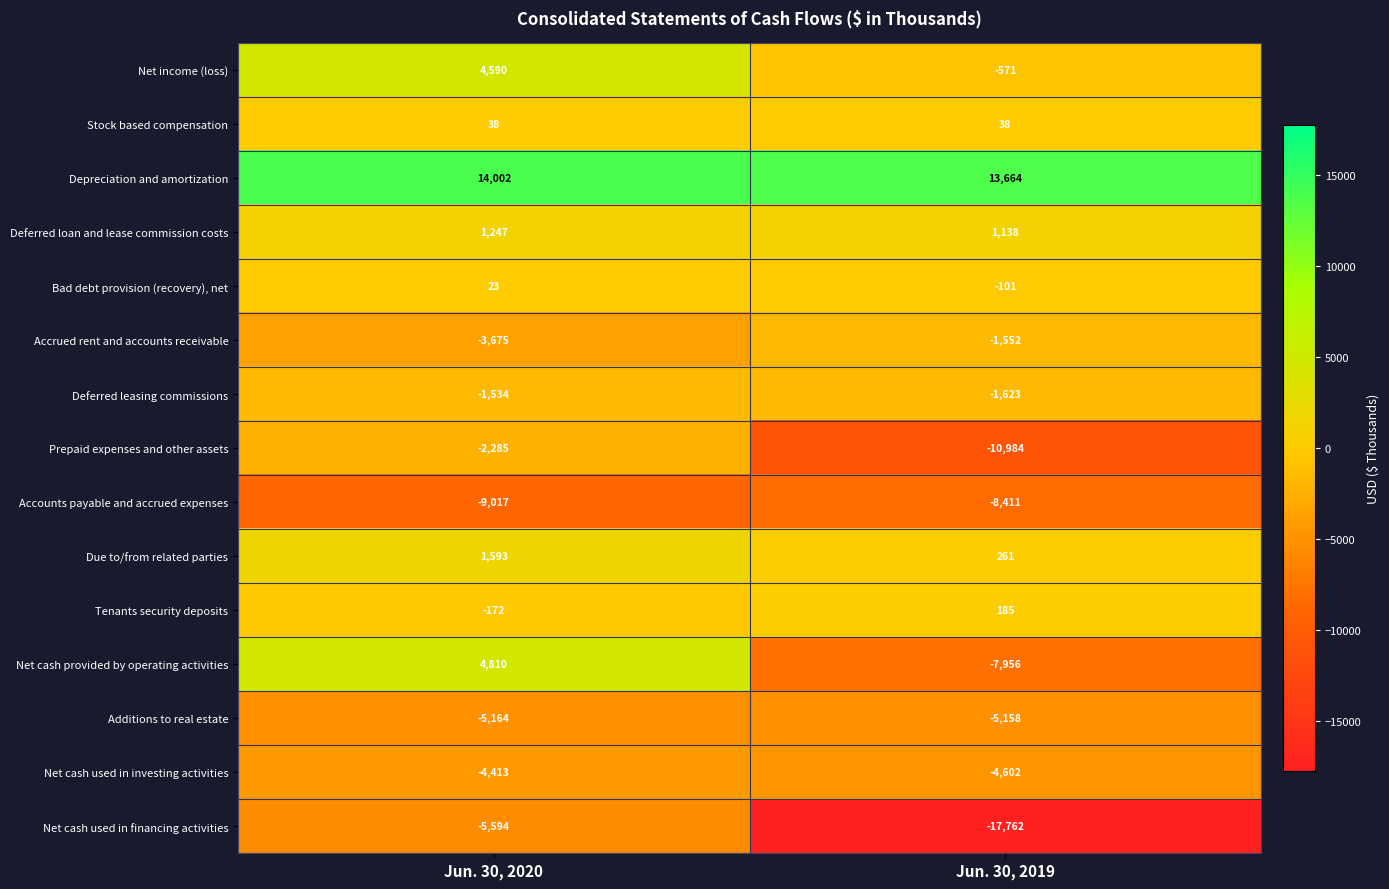

Reading left to right, extract all data points from this chart.

Net income (loss): 4590	-571
Stock based compensation: 38	38
Depreciation and amortization: 14002	13664
Deferred loan and lease commission costs: 1247	1138
Bad debt provision (recovery), net: 23	-101
Accrued rent and accounts receivable: -3675	-1552
Deferred leasing commissions: -1534	-1623
Prepaid expenses and other assets: -2285	-10984
Accounts payable and accrued expenses: -9017	-8411
Due to/from related parties: 1593	261
Tenants security deposits: -172	185
Net cash provided by operating activities: 4810	-7956
Additions to real estate: -5164	-5158
Net cash used in investing activities: -4413	-4602
Net cash used in financing activities: -5594	-17762